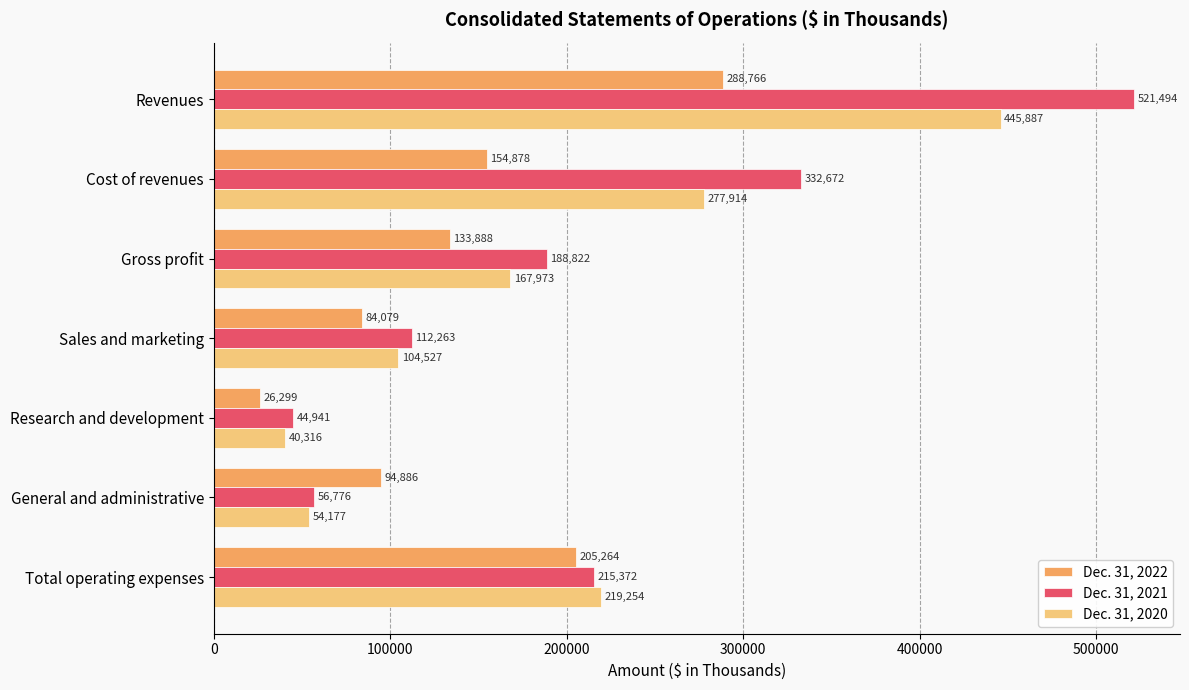

The Dec. 31, 2020 series shows 445887 at Revenues. True or false?

True